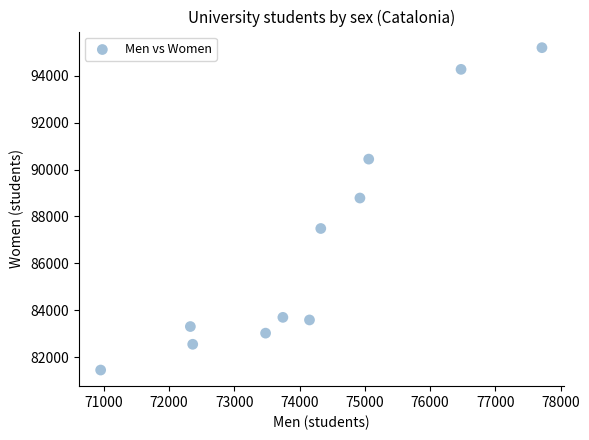

What is the range of Y values (max minus min)?

13754